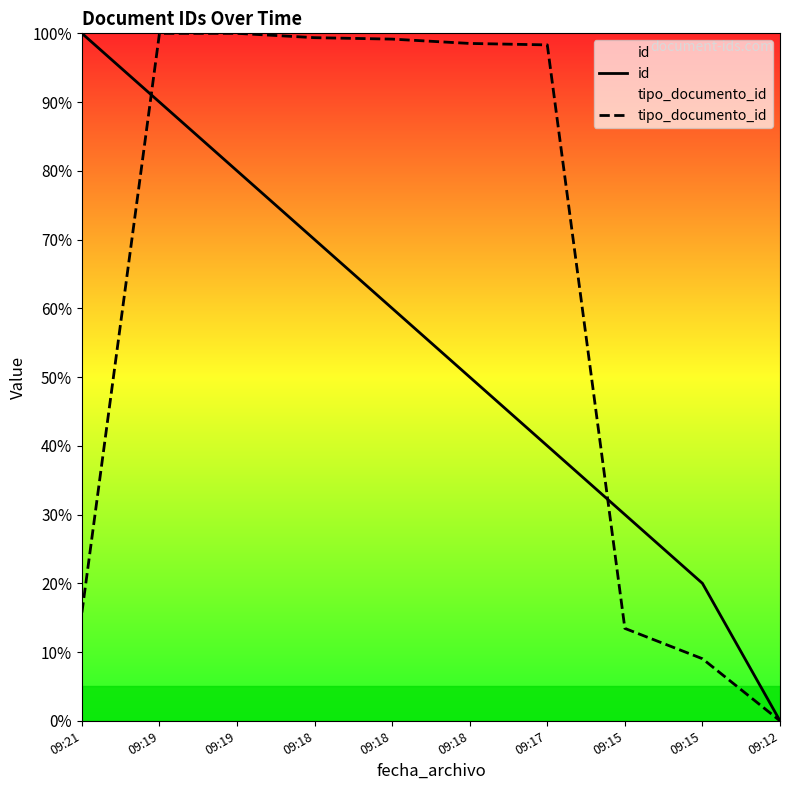

What is the total value across all series at 09:18?

169.4